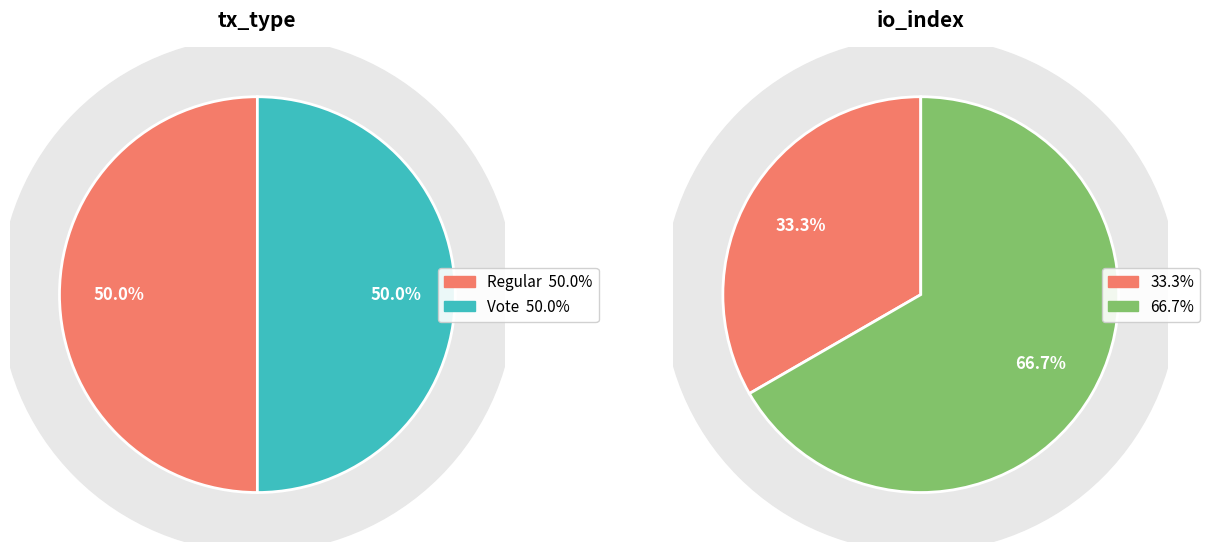

Which category accounts for the majority?

Vote (io_index=2)